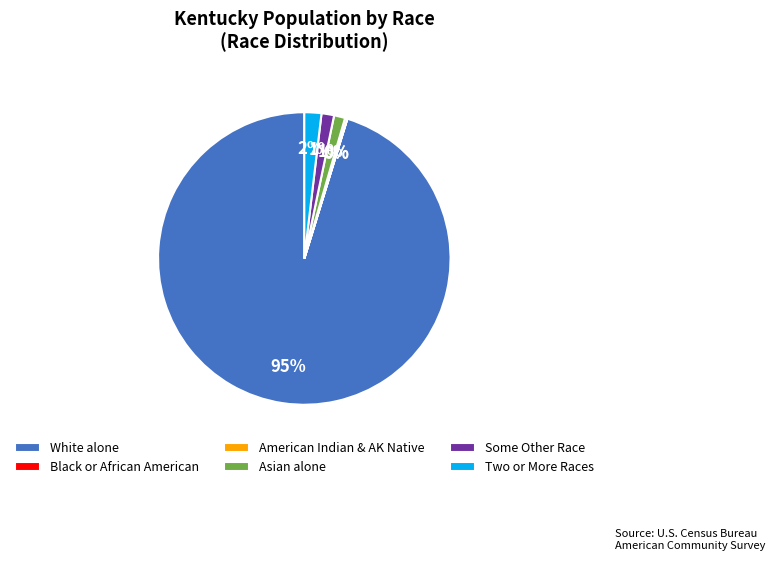

The Two or More Races slice represents 2% of the pie. True or false?

True